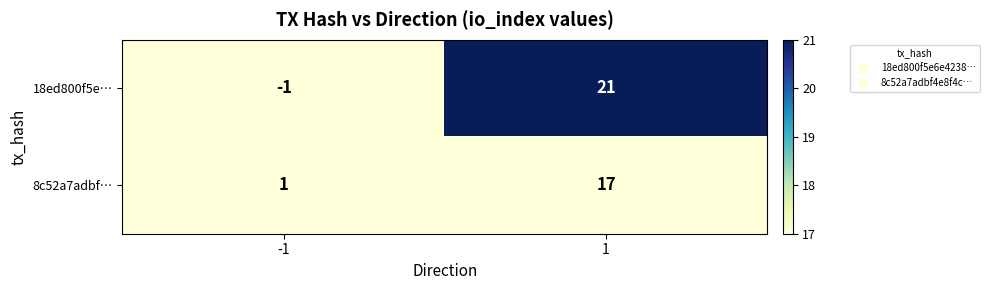

Is it true that 18ed800f5e… equals -1 at -1?

True